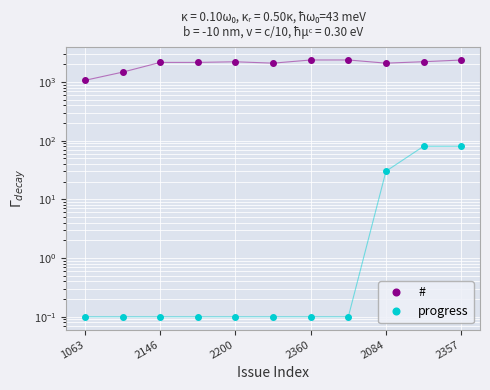

True or false: # has a value of 2147.0 at 2146.

True